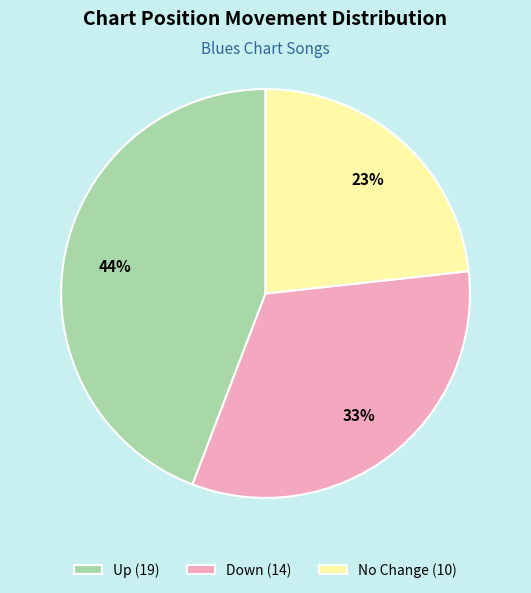

What is the largest slice in the pie chart?

Up (19)